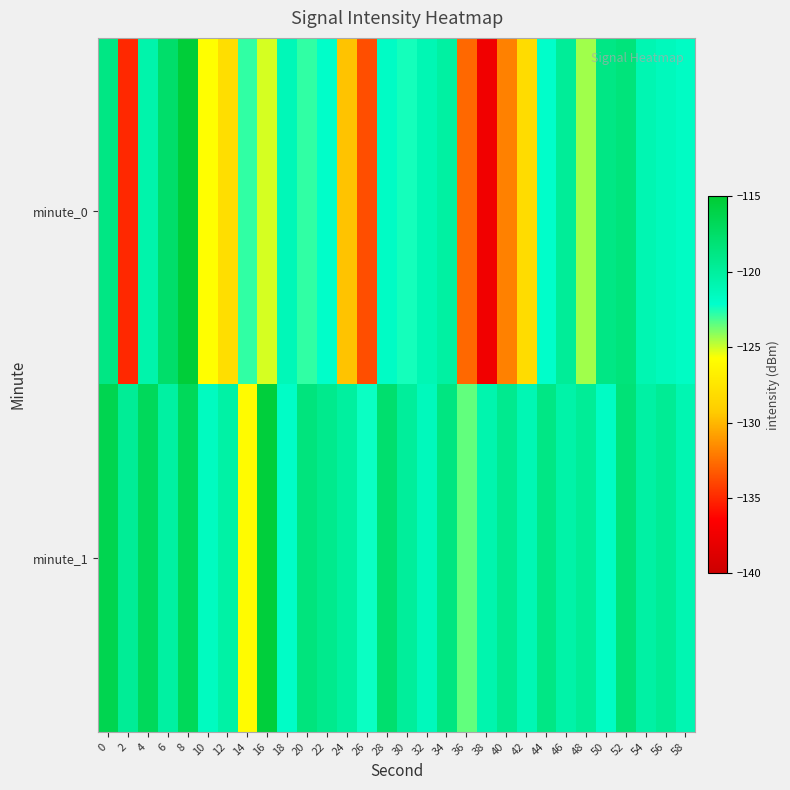

Reading left to right, what are all the values shown in this chart?

minute_0: 0=-118.8	2=-135.0	4=-120.6	6=-117.6	8=-115.3	10=-125.8	12=-128.0	14=-122.8	16=-125.1	18=-121.2	20=-122.8	22=-122.1	24=-129.6	26=-133.7	28=-121.9	30=-122.5	32=-121.1	34=-120.2	36=-132.8	38=-137.3	40=-131.9	42=-128.2	44=-122.1	46=-119.7	48=-124.4	50=-118.9	52=-118.4	54=-121.0	56=-121.4	58=-121.8
minute_1: 0=-116.4	2=-119.6	4=-116.9	6=-120.2	8=-116.9	10=-121.6	12=-120.3	14=-126.0	16=-115.5	18=-121.9	20=-118.5	22=-119.2	24=-120.1	26=-122.3	28=-117.8	30=-119.9	32=-121.4	34=-118.7	36=-123.5	38=-120.8	40=-119.3	42=-121.1	44=-118.9	46=-120.5	48=-119.7	50=-121.8	52=-118.2	54=-120.3	56=-119.6	58=-121.0